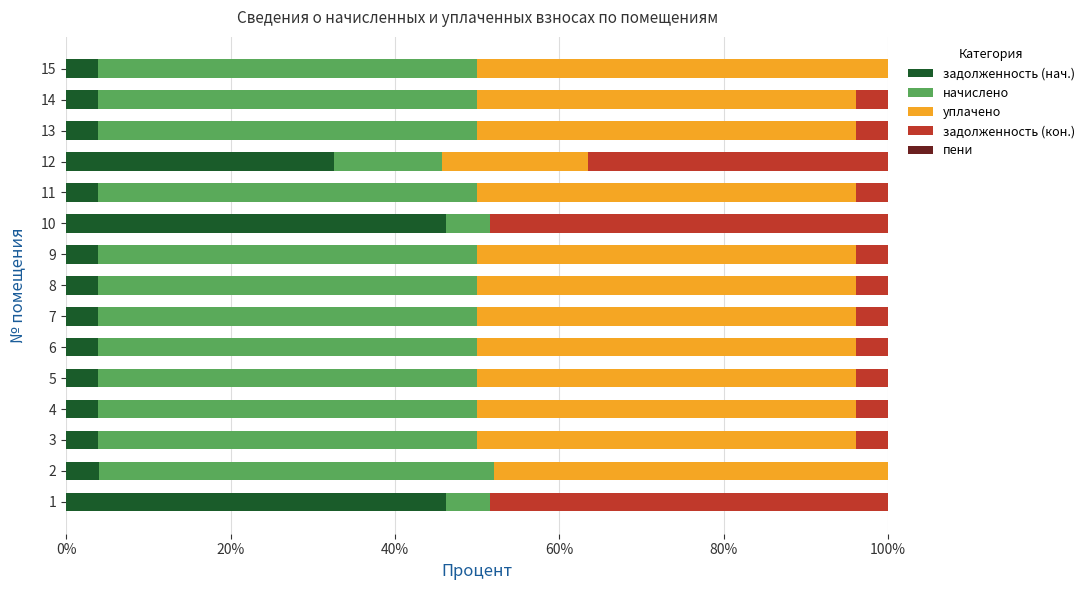

True or false: задолженность (нач.) has a value of 3.8 at 6.

True